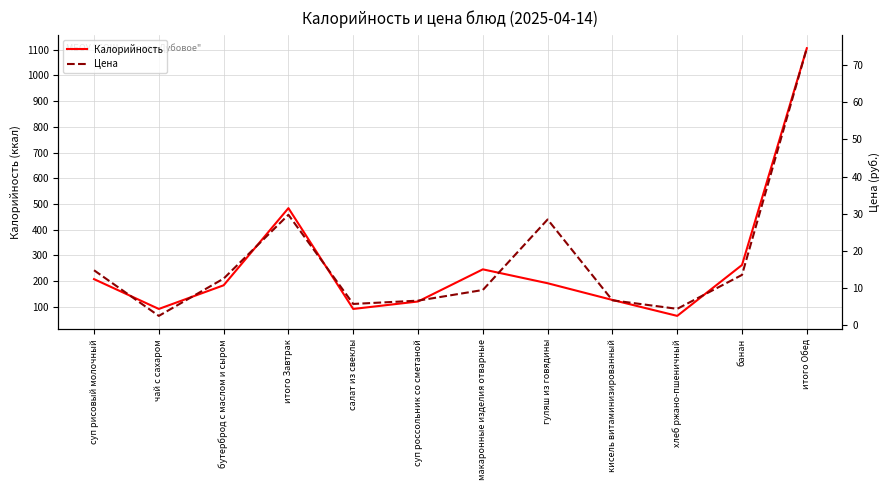

True or false: Цена has a value of 28.4 at гуляш из говядины.

True